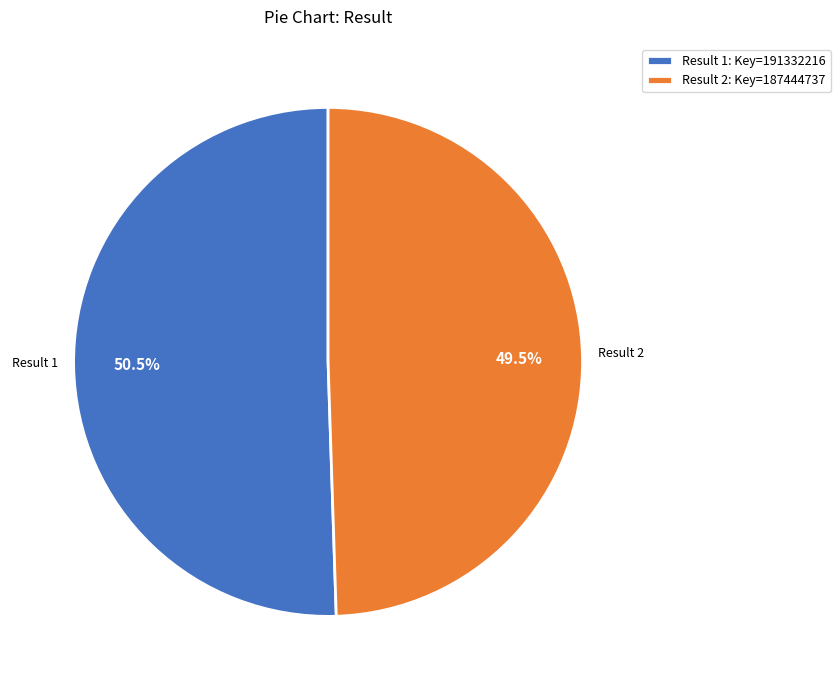

Which category has the biggest portion of the pie?

Result 1: Key=191332216